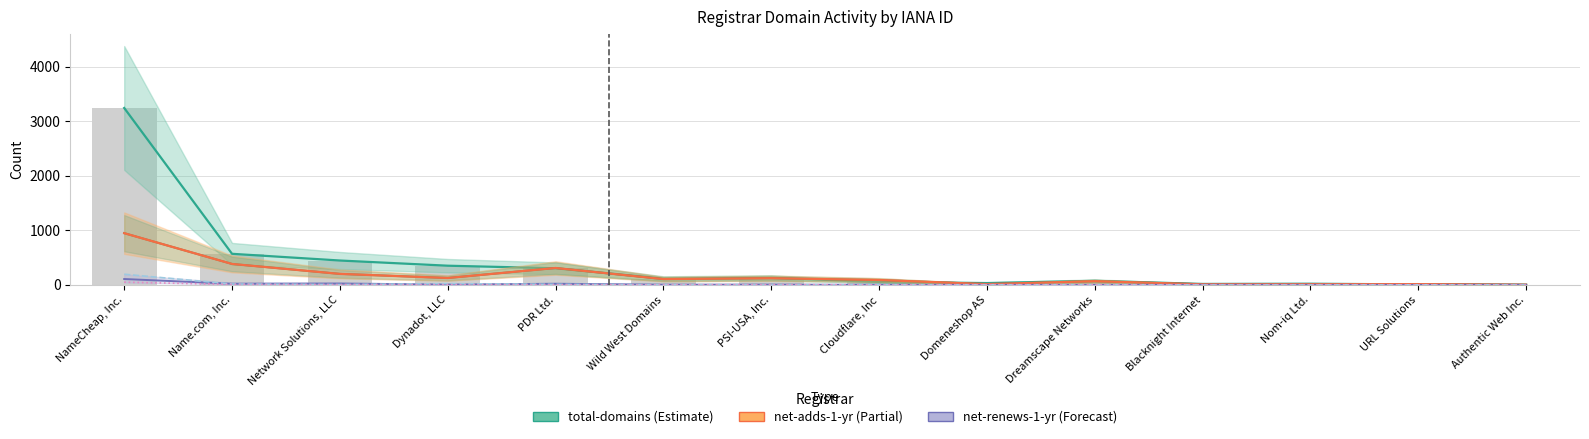

Which series has the widest spread of values?

total-domains